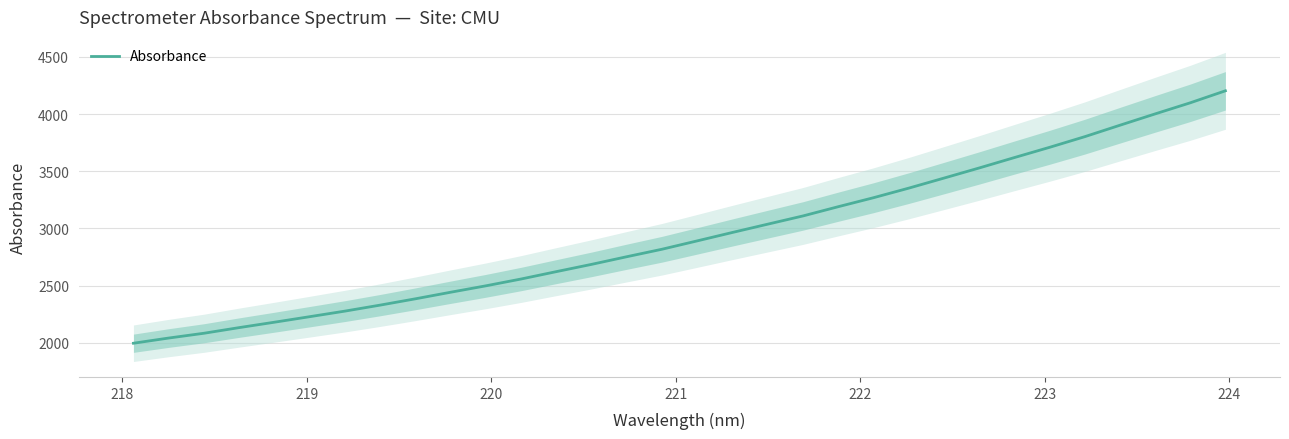

Is it true that the value at 217 is 3584.8?

False